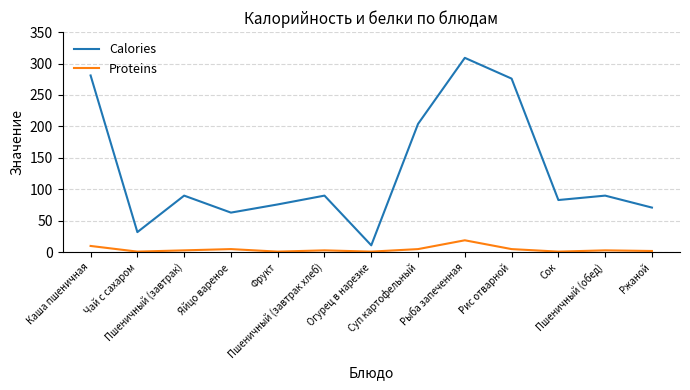

Is it true that Proteins equals 2 at Ржаной?

True